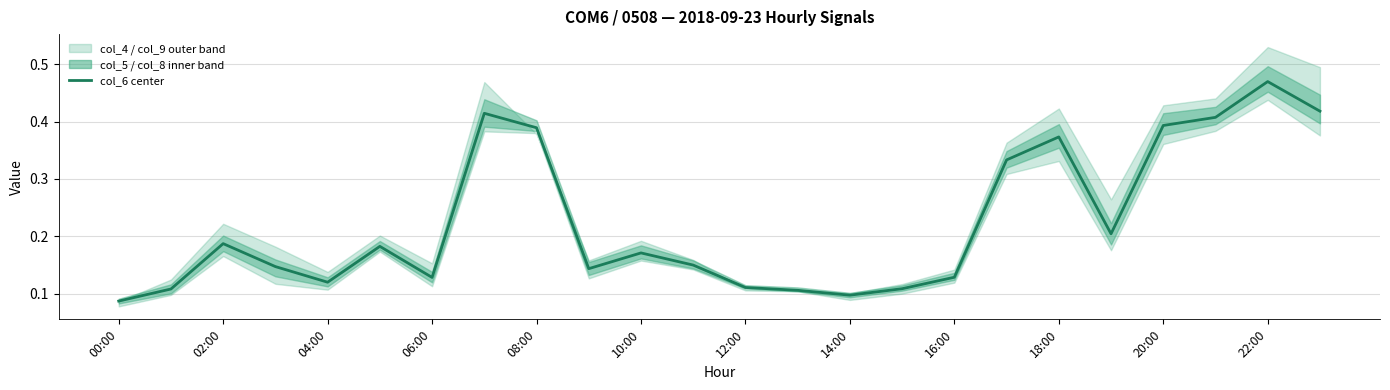

Which label corresponds to the largest value in the chart?

22:00